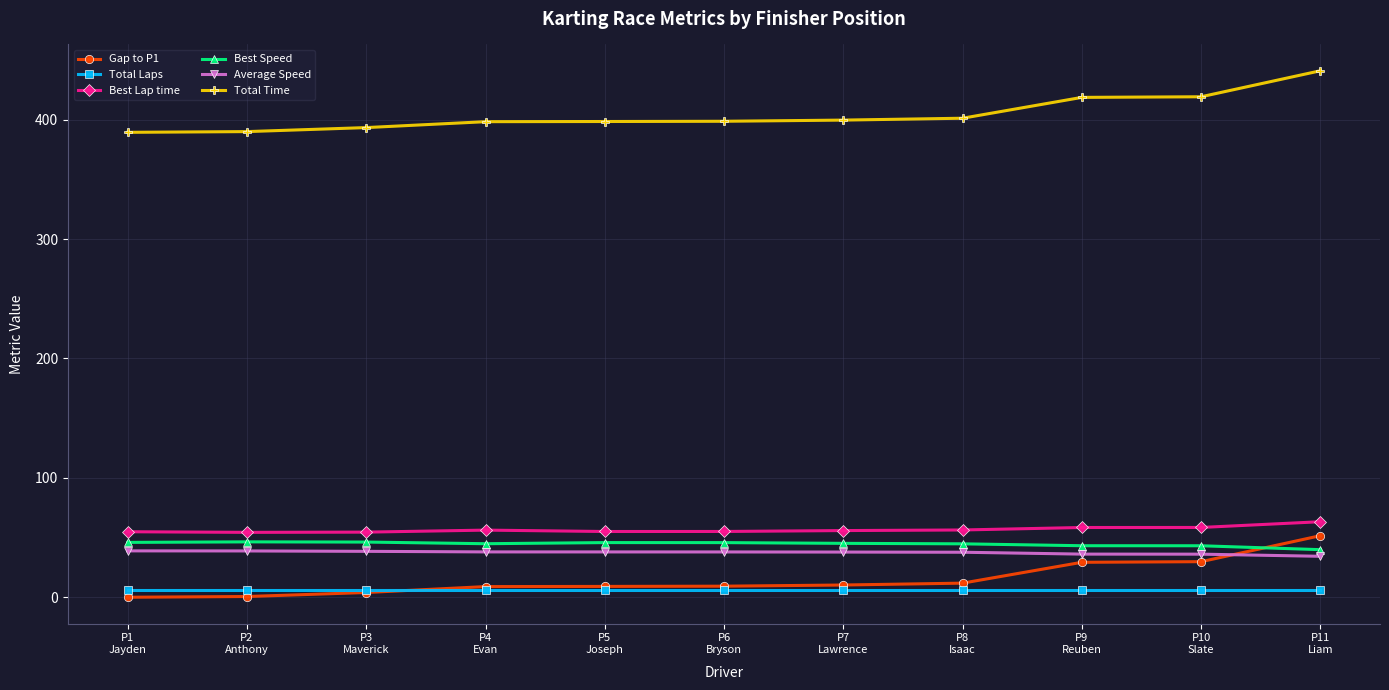

After their last crossing, which series has the higher values: Gap to P1 or Average Speed?

Gap to P1